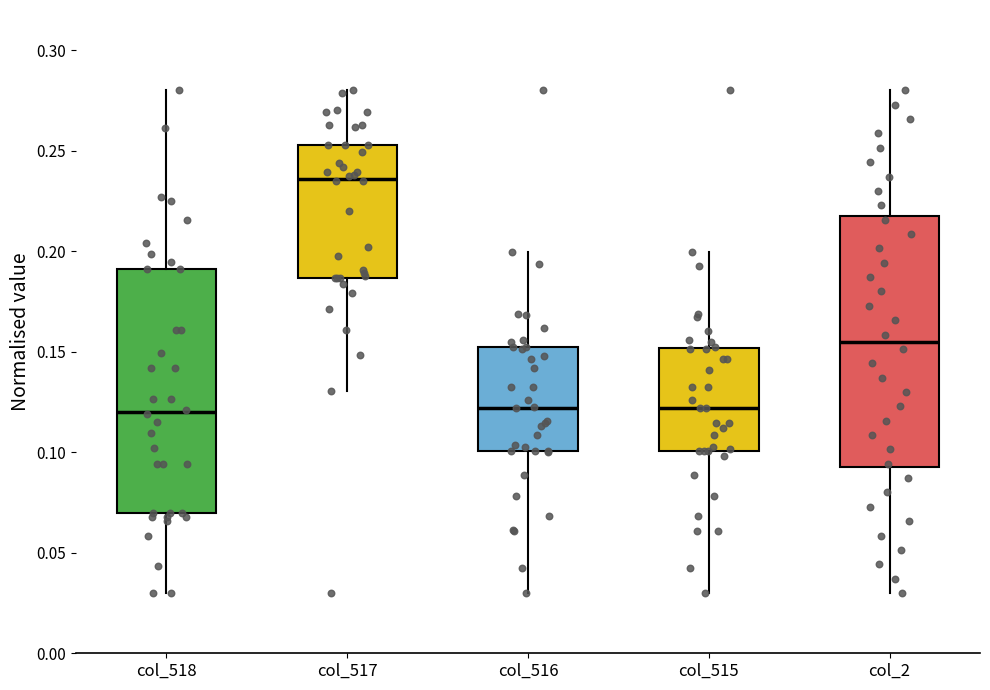

Reading left to right, transcribe this box plot: for each box, give where its median line is, the range the box spans, and where its two whiskers end, as read against the y-axis. The values are not printed on the chart, so give them approximately, as read against the axis.

col_518: median 0.120, box 0.070 to 0.190, whiskers 0.030 to 0.280
col_517: median 0.235, box 0.185 to 0.255, whiskers 0.130 to 0.280
col_516: median 0.120, box 0.100 to 0.150, whiskers 0.030 to 0.200
col_515: median 0.120, box 0.100 to 0.150, whiskers 0.030 to 0.200
col_2: median 0.155, box 0.095 to 0.220, whiskers 0.030 to 0.280